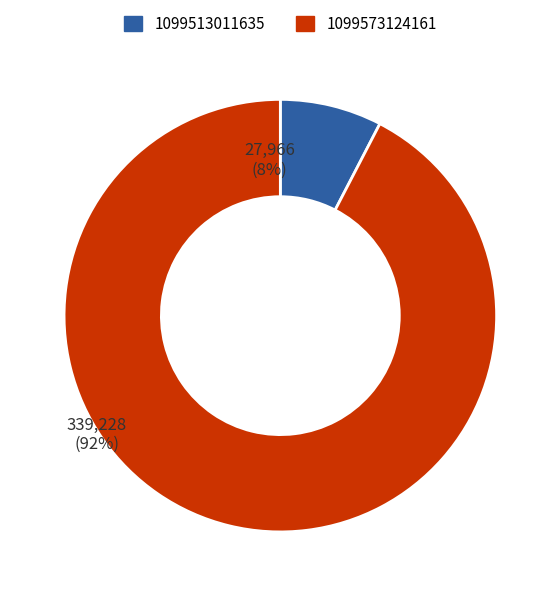

Which slice represents more than half of the pie?

1099573124161